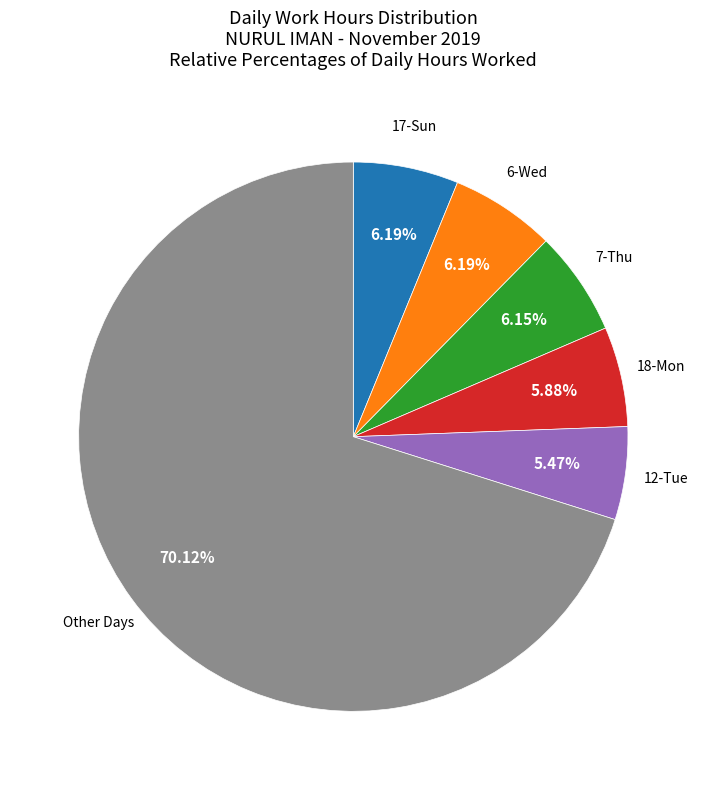

Is there any slice that represents more than half of the pie?

Yes